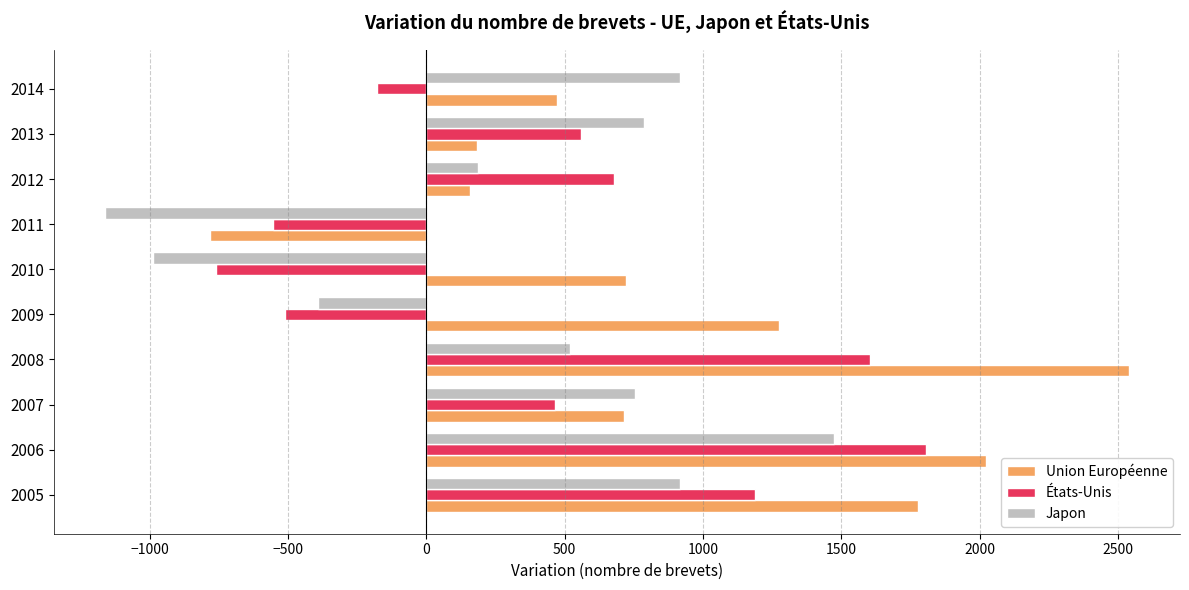

Which series has the widest spread of values?

Union Européenne